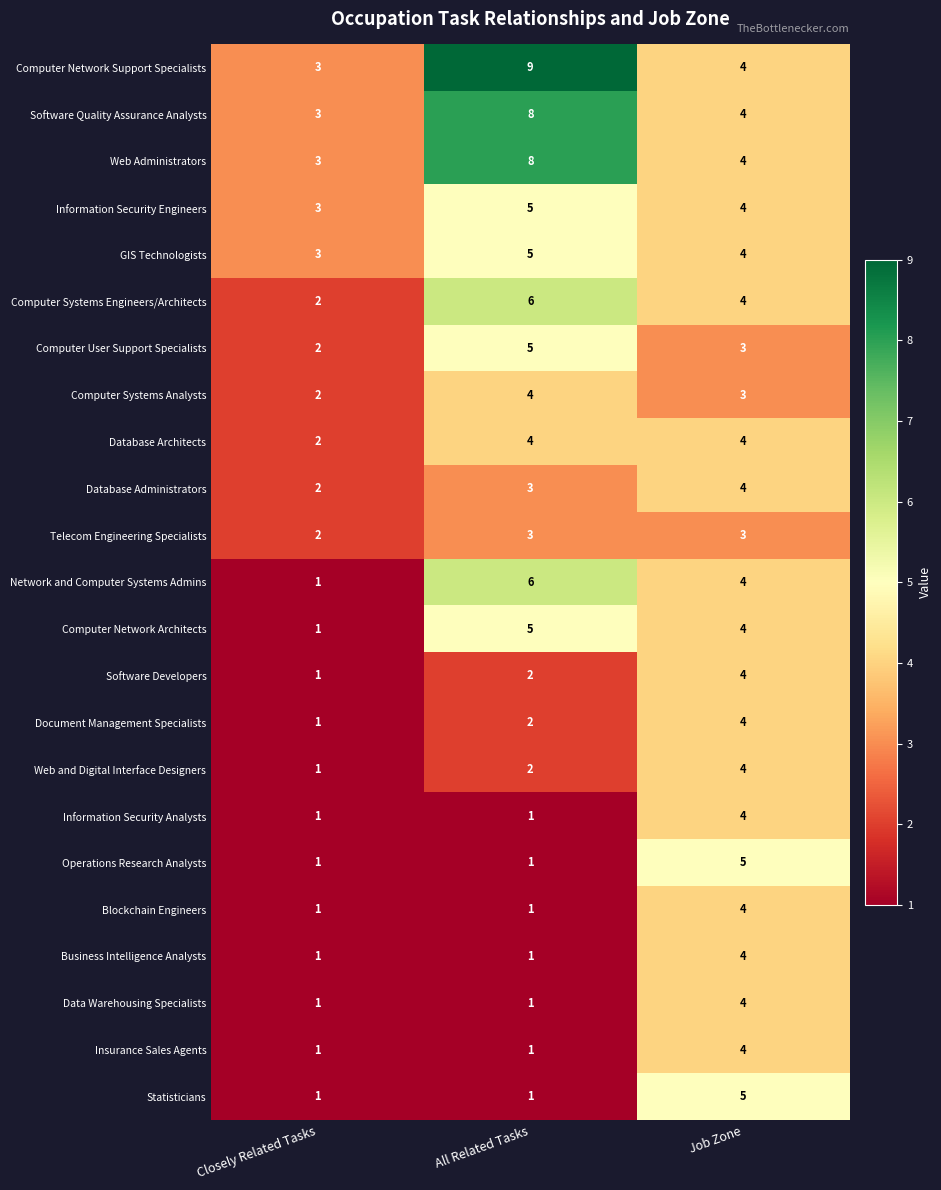

True or false: Statisticians has a value of 1 at All Related Tasks.

True